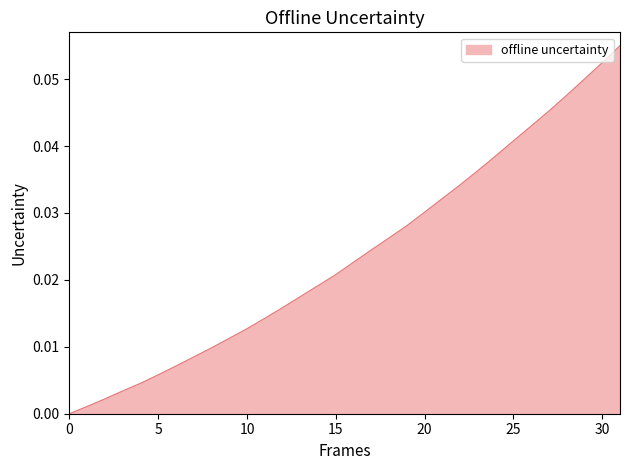

Does the chart have visible grid lines?

No